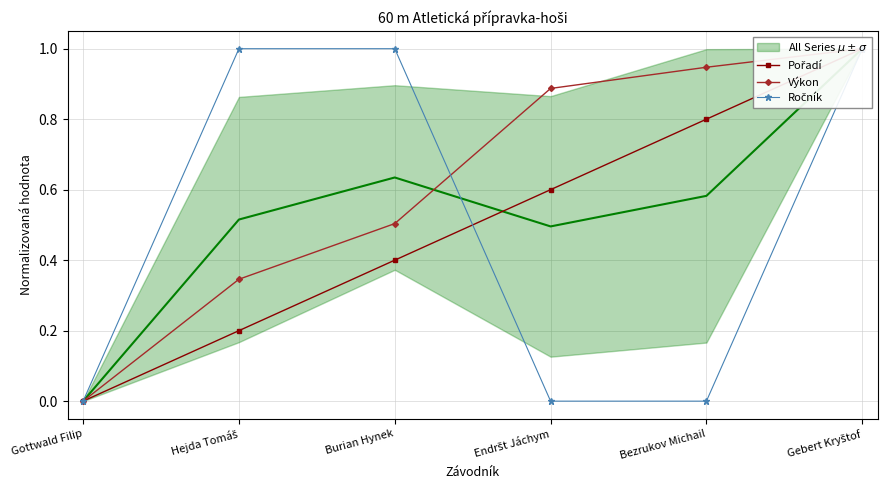

What is the maximum value shown in the chart?

1.0